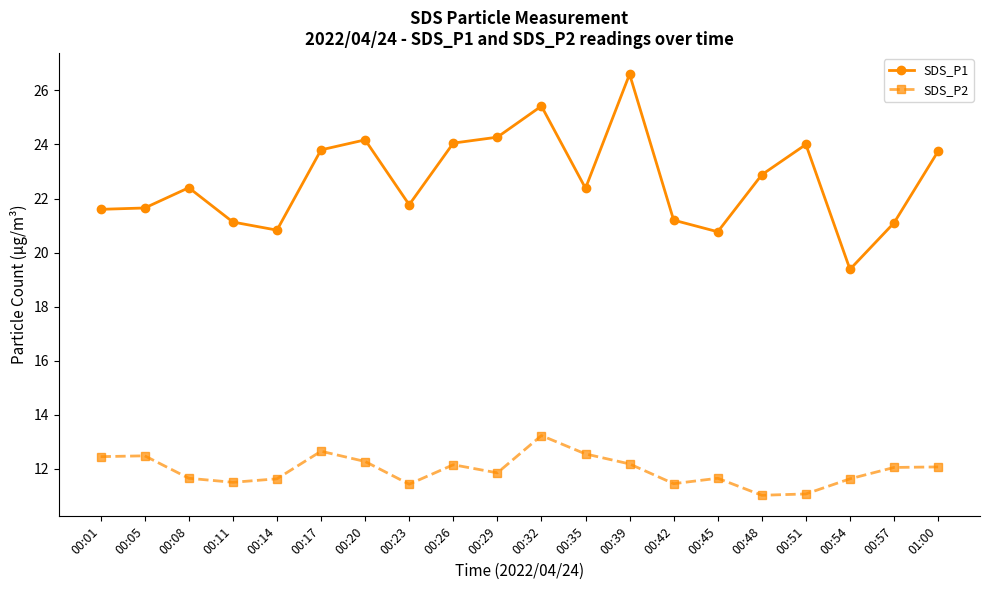

What is the maximum value for SDS_P2?

13.2